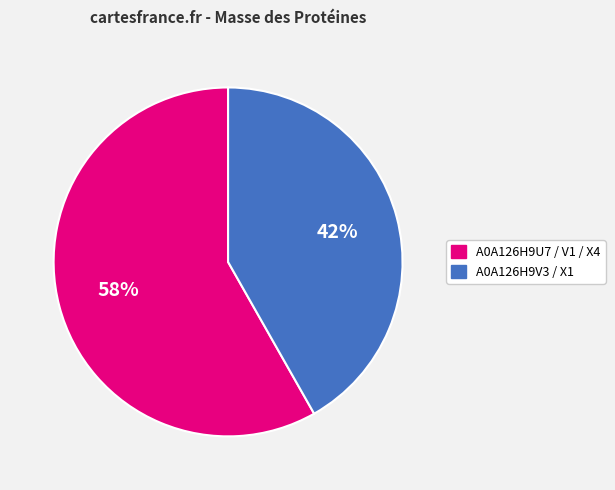

Is there a majority slice in this chart?

Yes